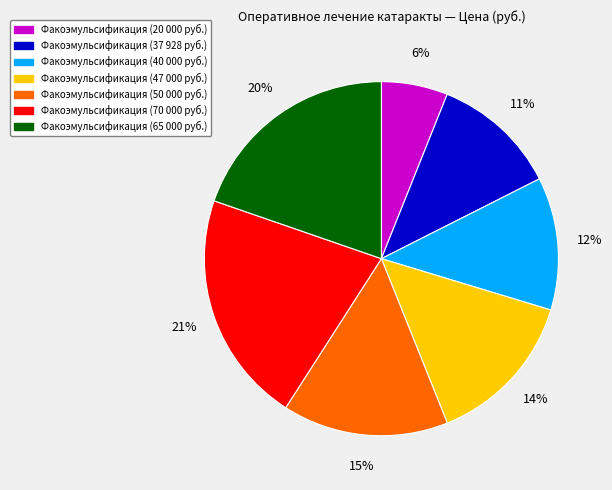

How many segments does this pie chart have?

7